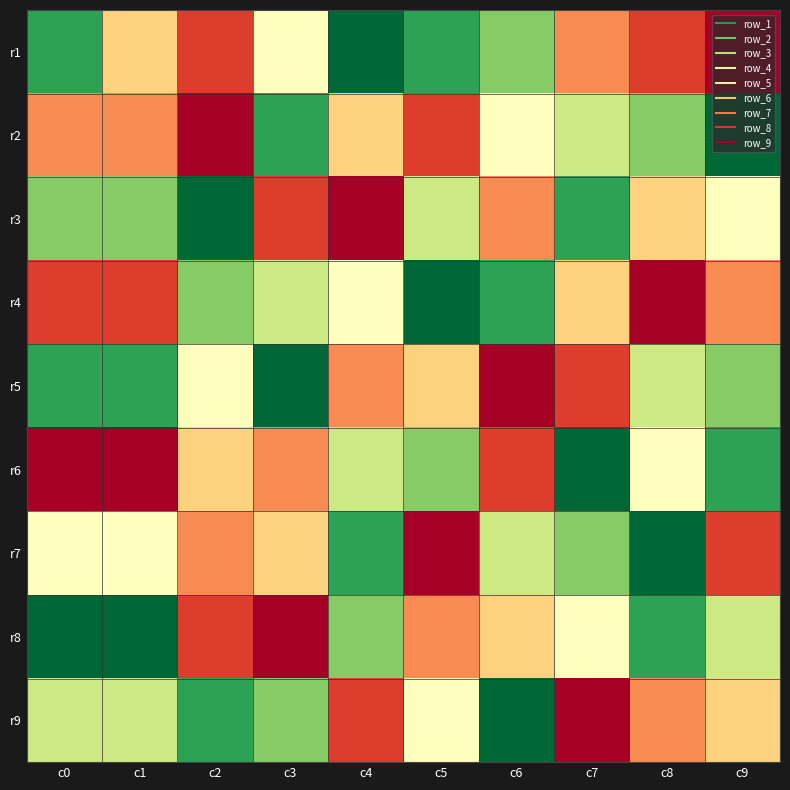

Which has a higher value, c4 or c9?

c9